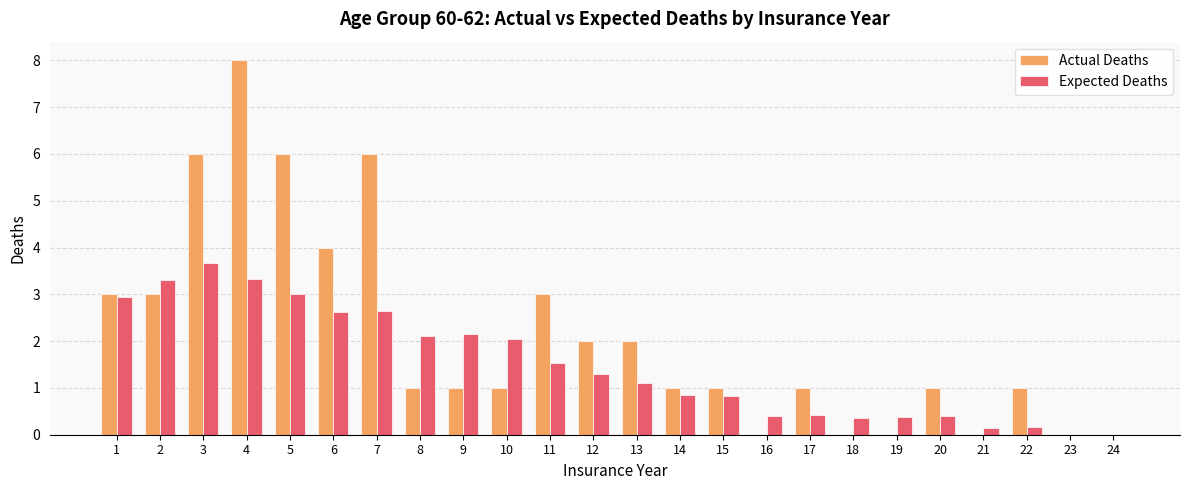

What is the sum of all Actual Deaths values?

51.0